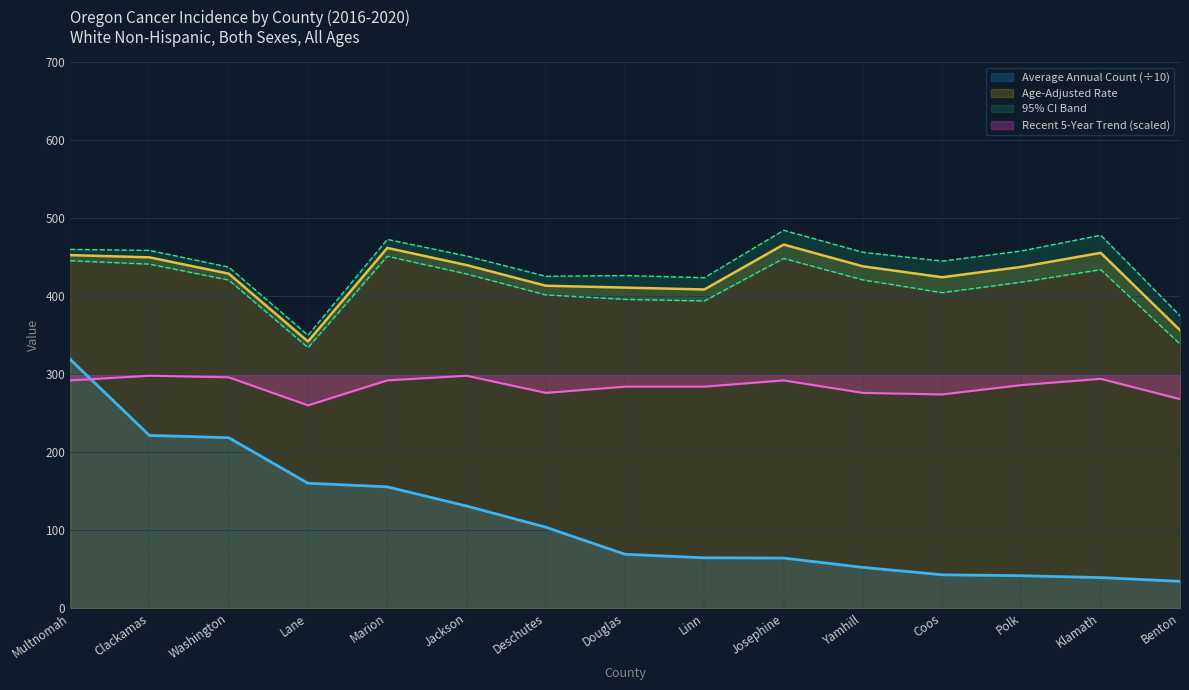

The Average Annual Count (÷10) series shows 270.7 at Marion. True or false?

False